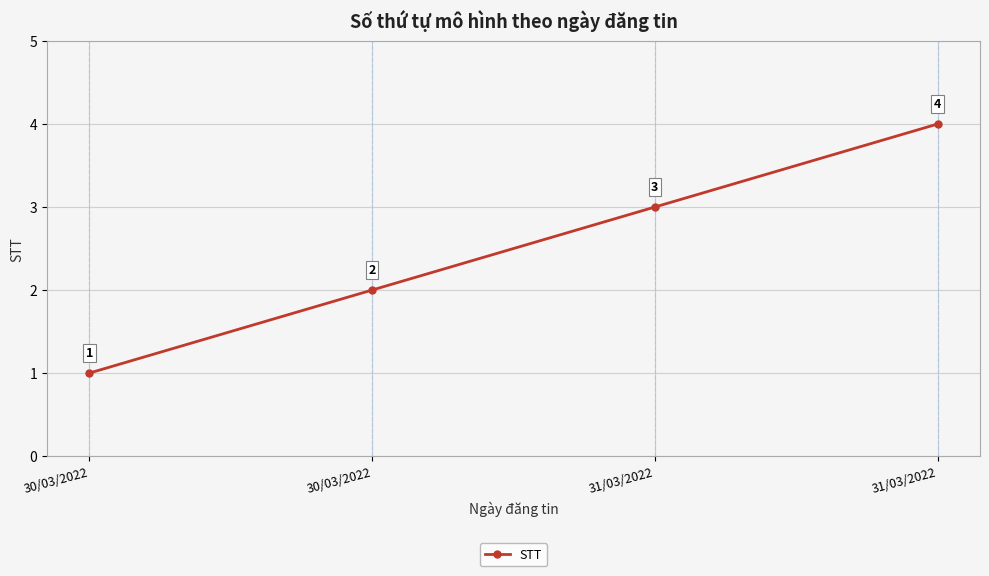

How many lines are shown in the chart?

1